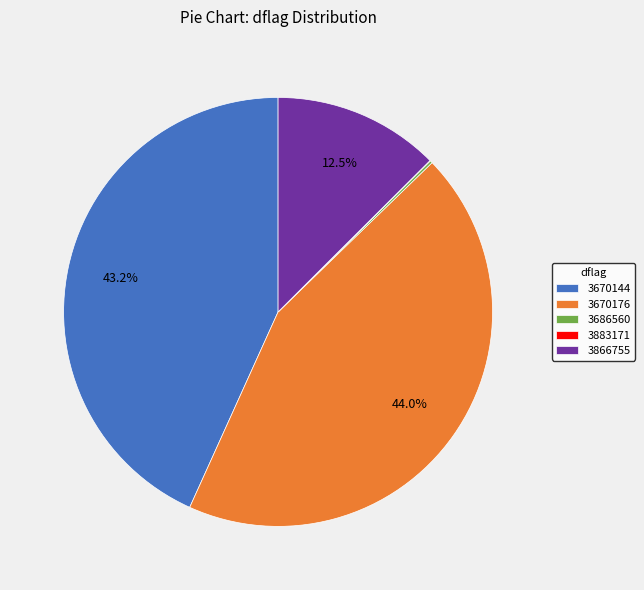

How much of the chart is everything except 3670144?

56.8%